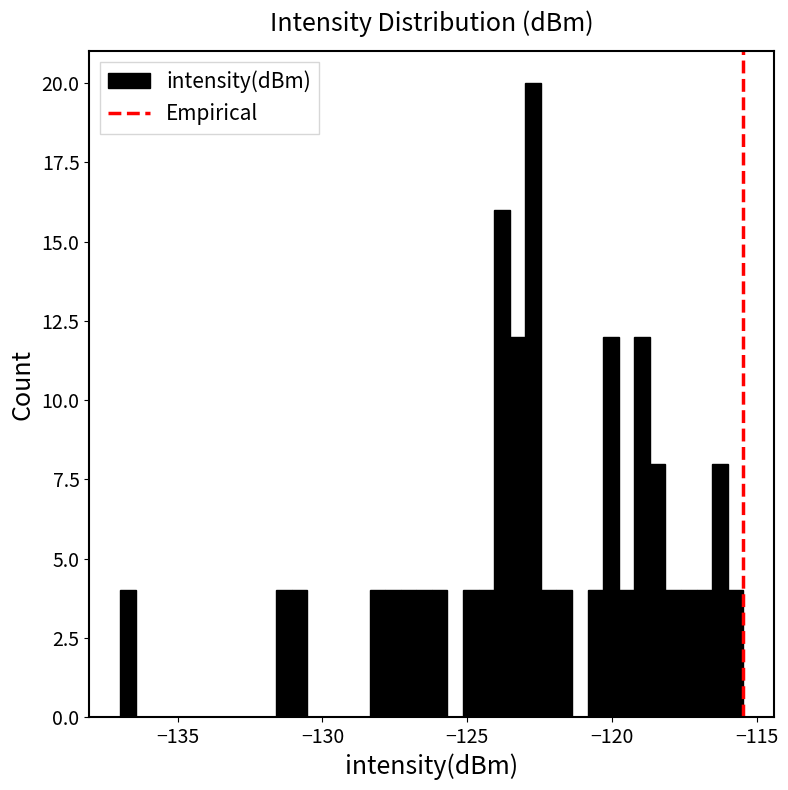

Around what value on the x-axis is the tallest bar? Give the approximate position of its centre, as read against the axis.

-122.5